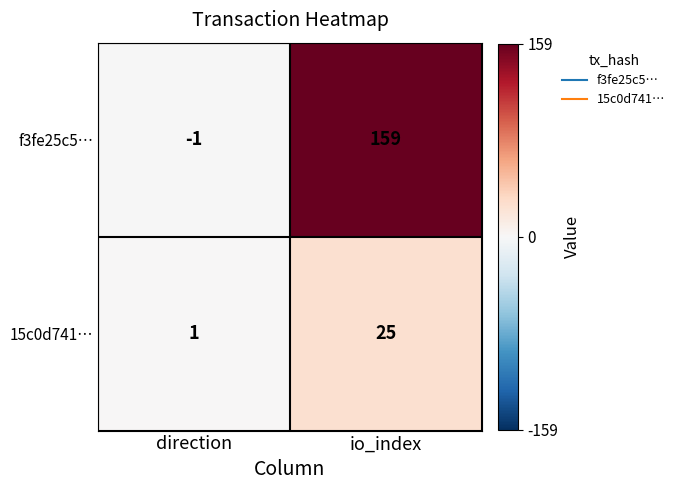

Which series has the largest total across all categories?

f3fe25c5…